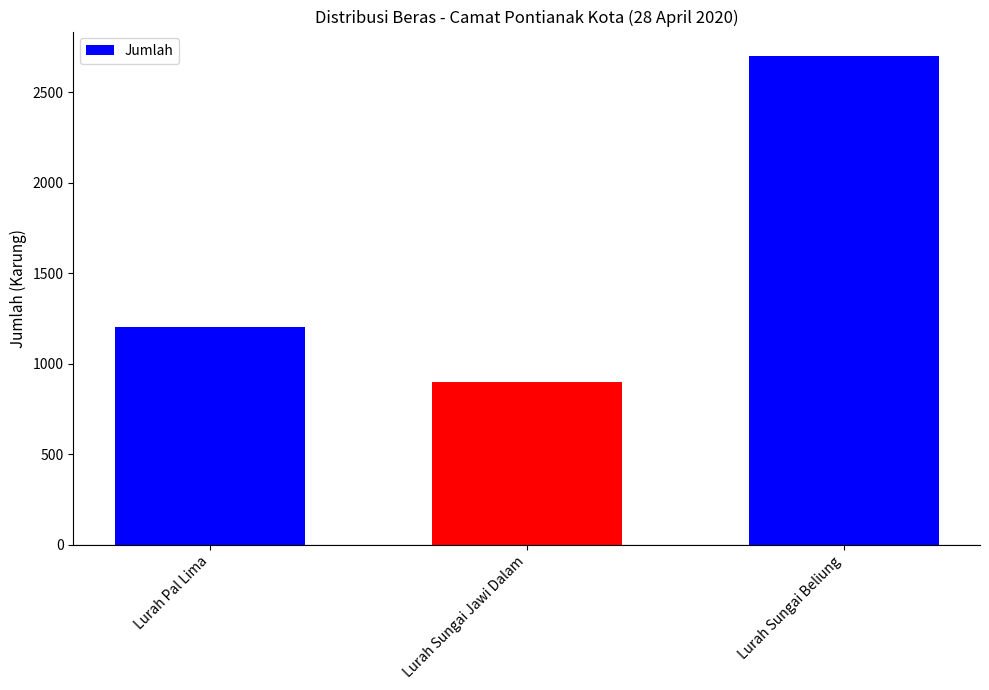

What is the difference between the values at Lurah Sungai Jawi Dalam and Lurah Pal Lima?

300